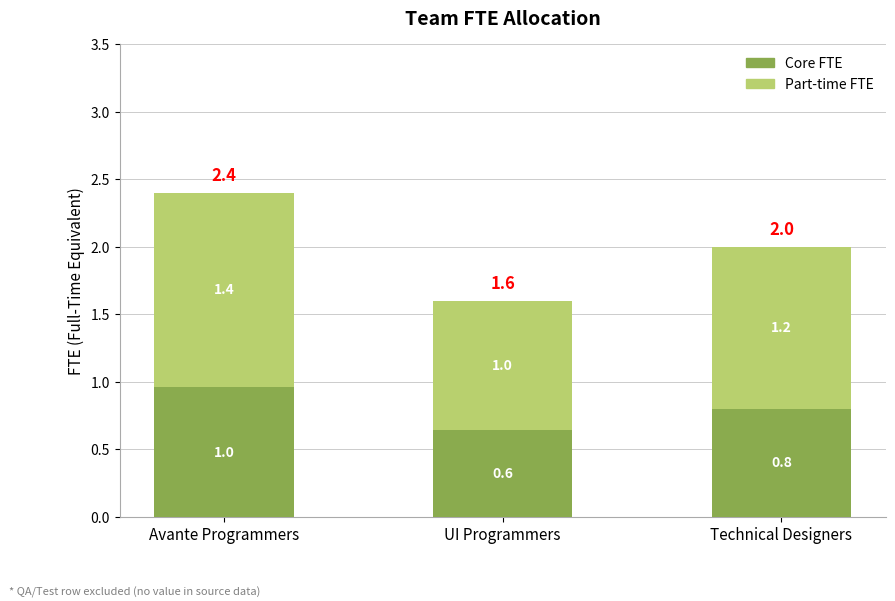

At which label is Core FTE closest to 0?

UI Programmers